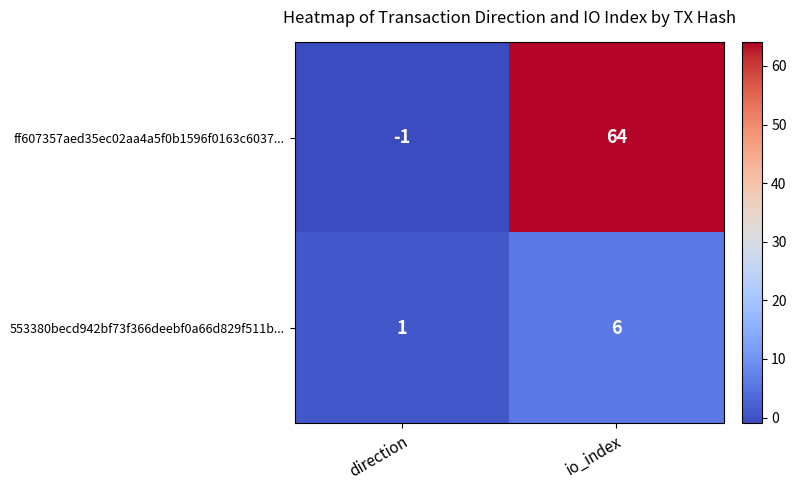

At how many categories does at least one series exceed 39?

1